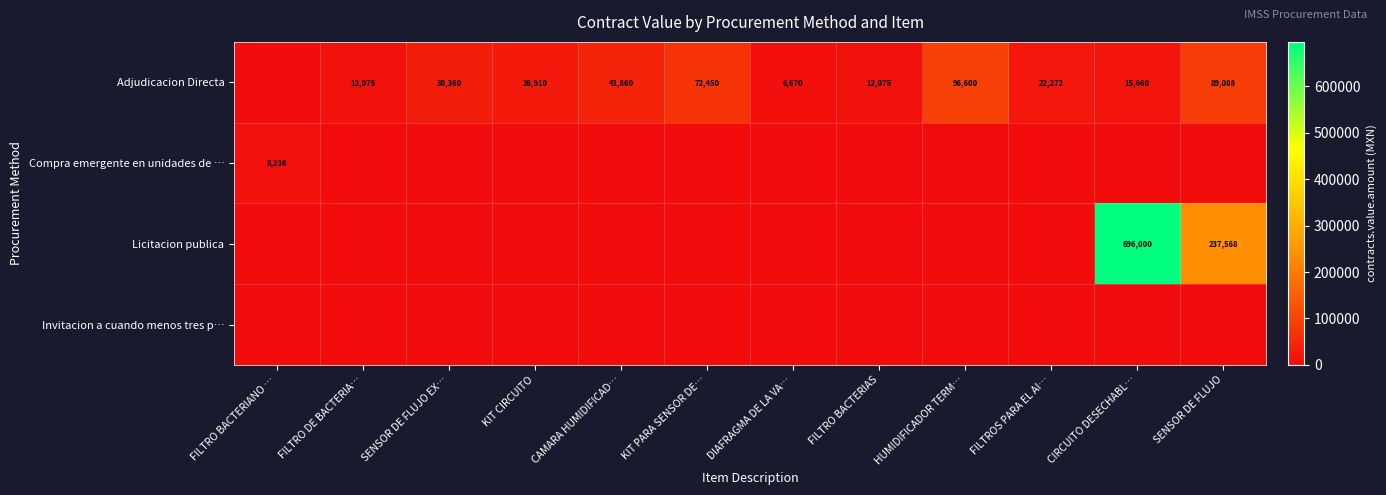

Is it true that Adjudicacion Directa equals 12075 at FILTRO DE BACTERIA…?

True